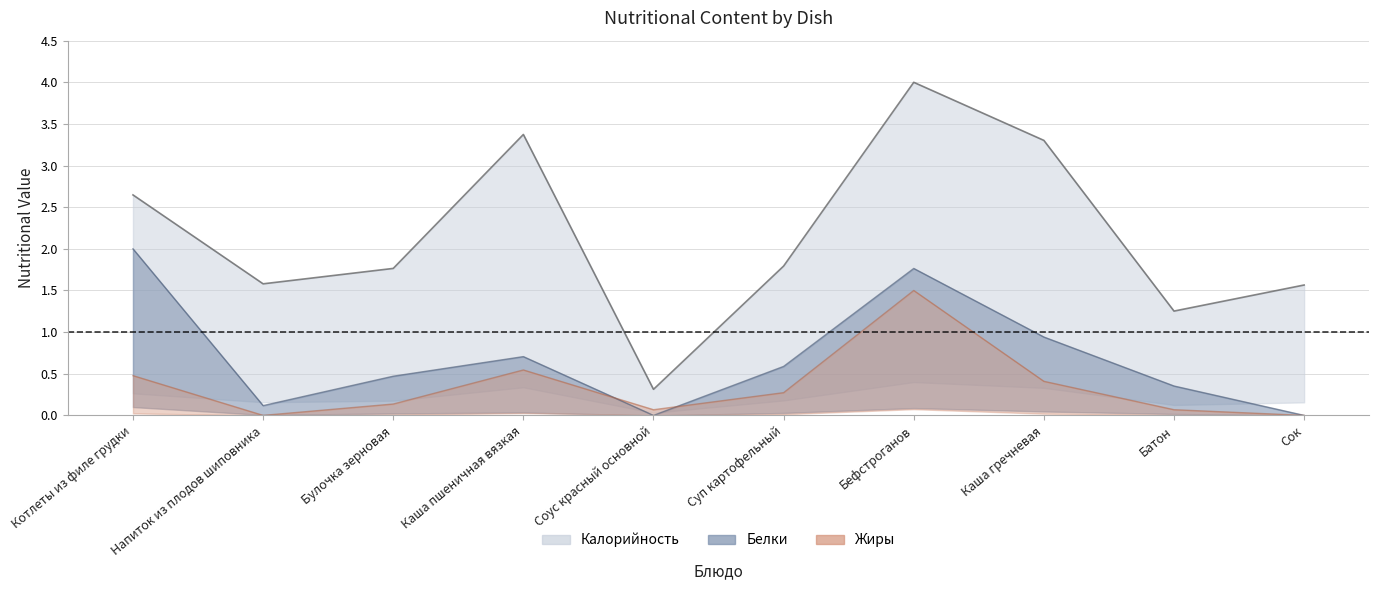

Does the chart display data point markers on the line(s)?

No